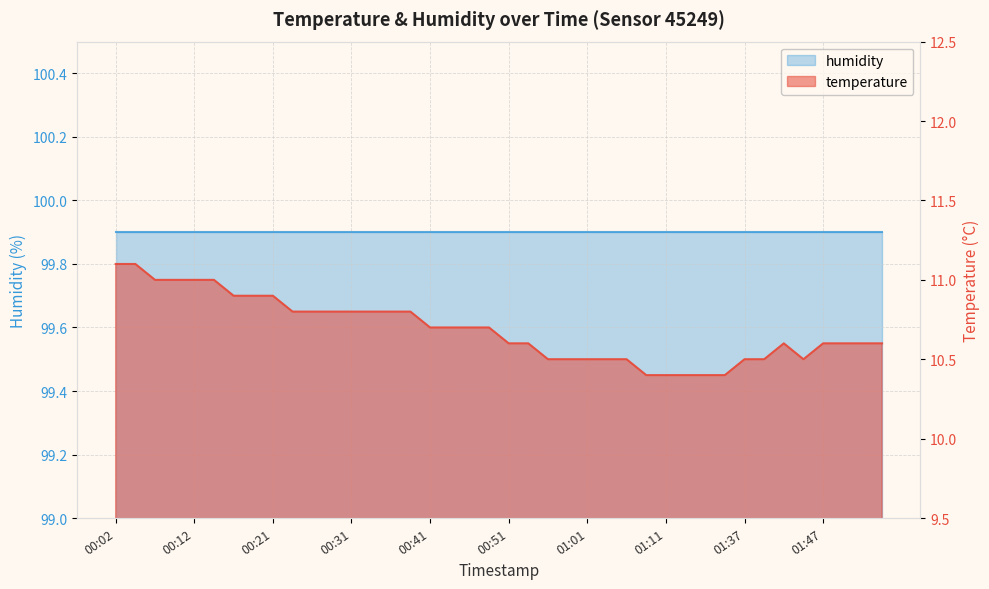

How many interior local peaks (higher than both neighbors) does the data have?

1